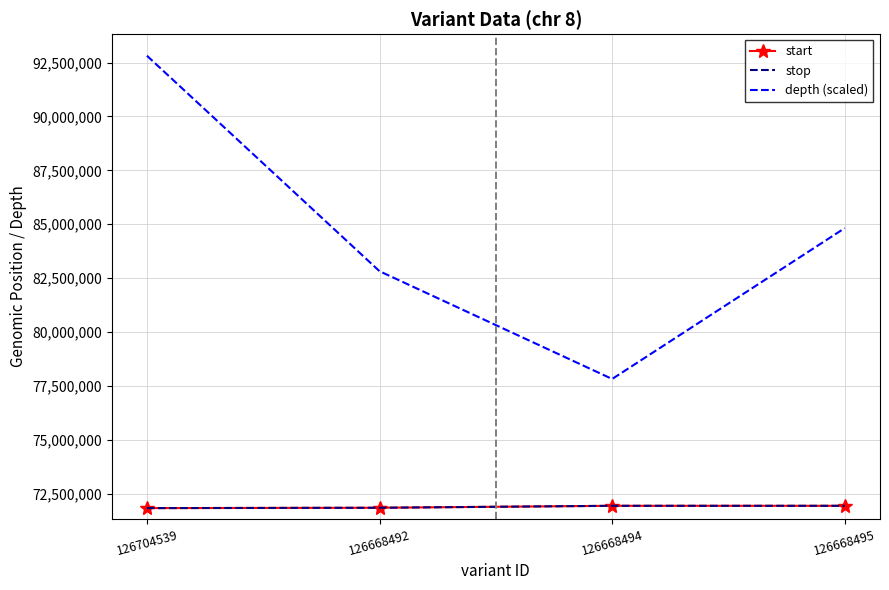

What is the smallest value displayed?

71827269